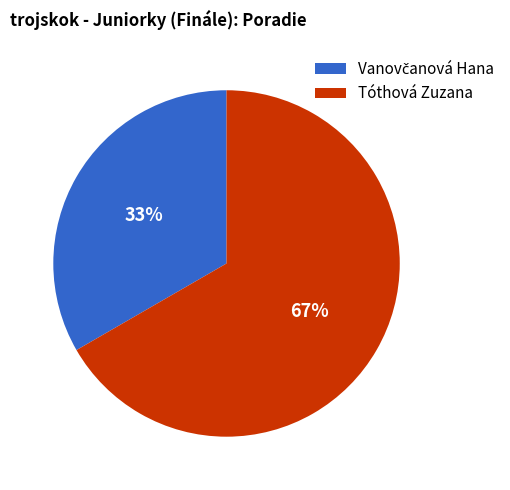

Which slice is the largest?

Tóthová Zuzana